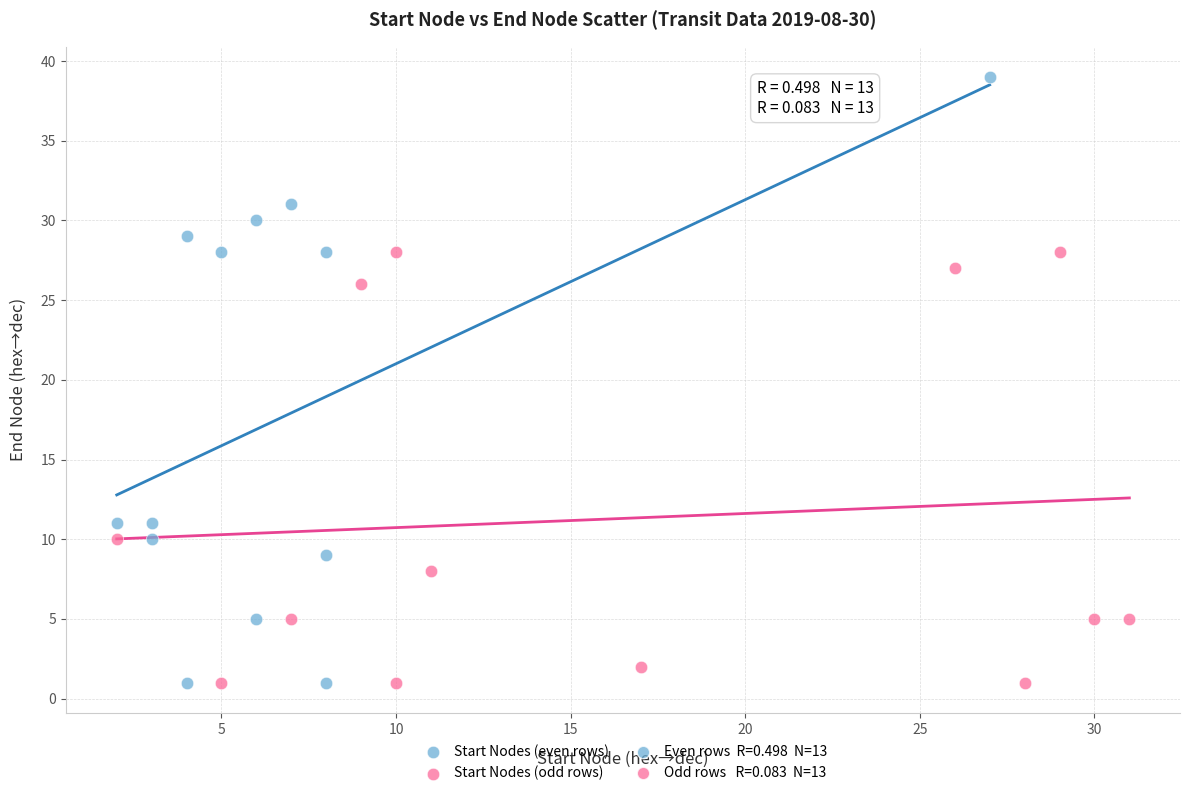

Which series has the largest Y range (max minus min)?

Start Nodes (even rows)